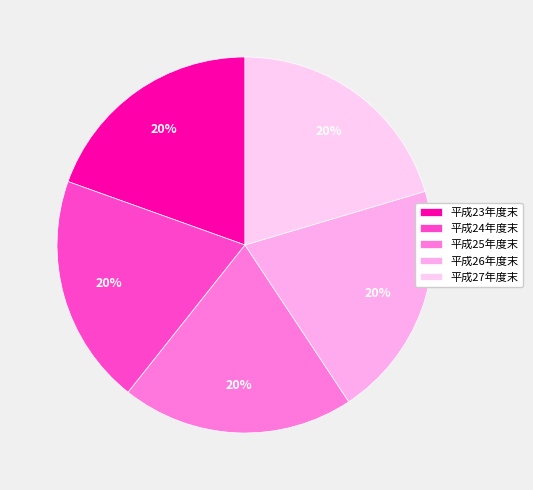

Is the sum of 平成27年度末 and 平成25年度末 greater than half?

No